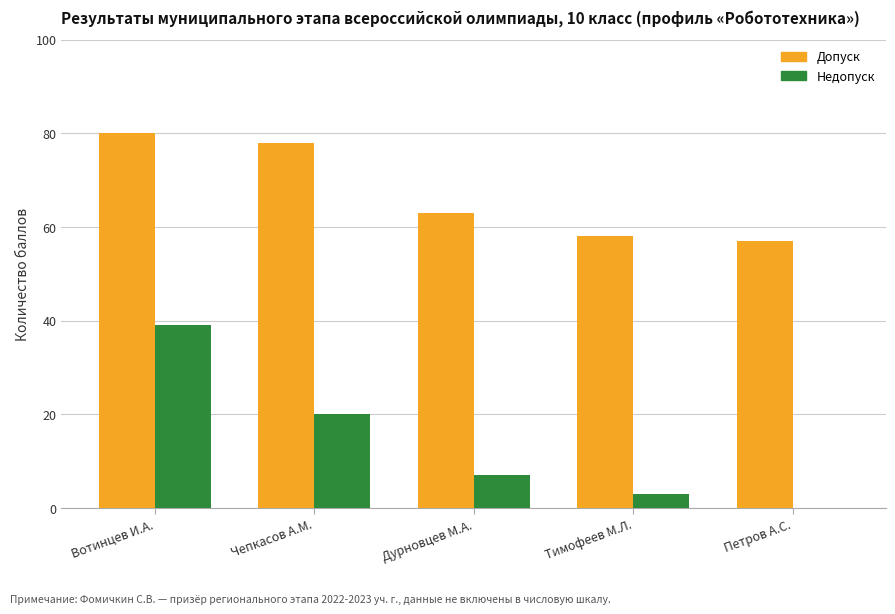

At which category is the sum across all series the highest?

Вотинцев И.А.